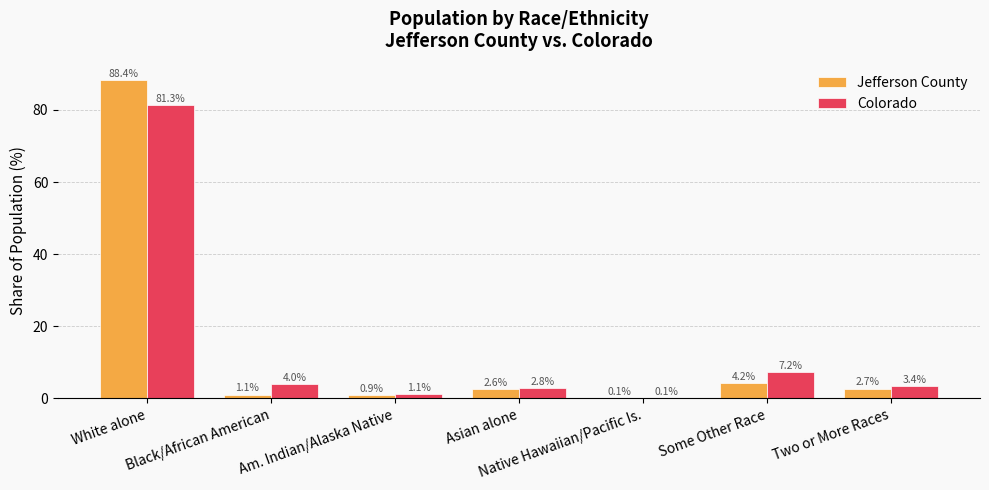

Is the value of Jefferson County at Asian alone greater than the value of Colorado at Asian alone?

No